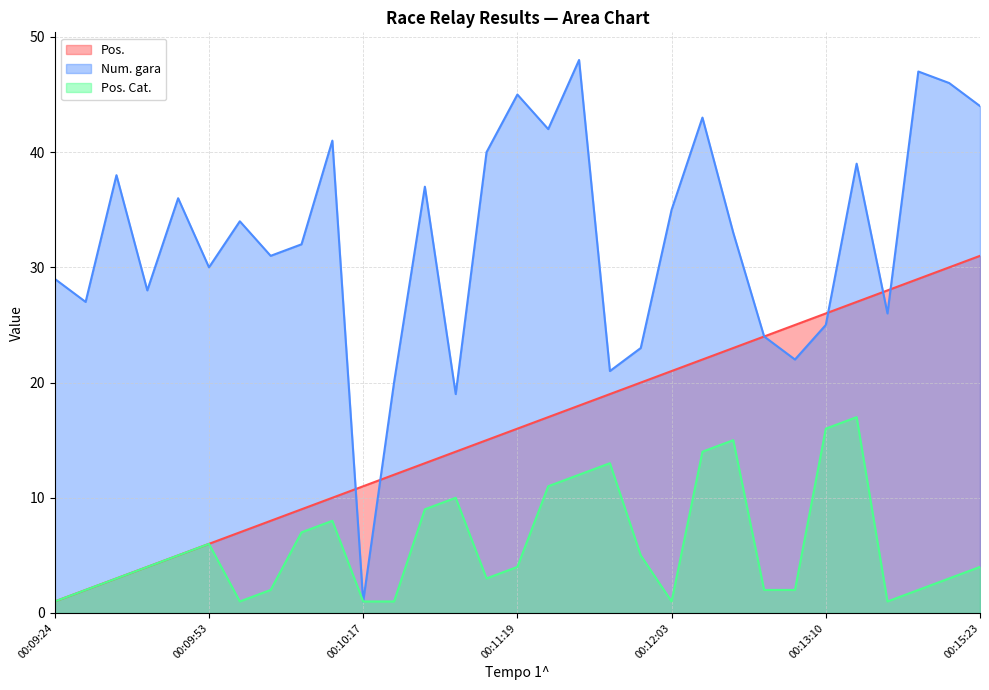

The value of Pos. Cat. at 00:12:46 is 2. True or false?

True